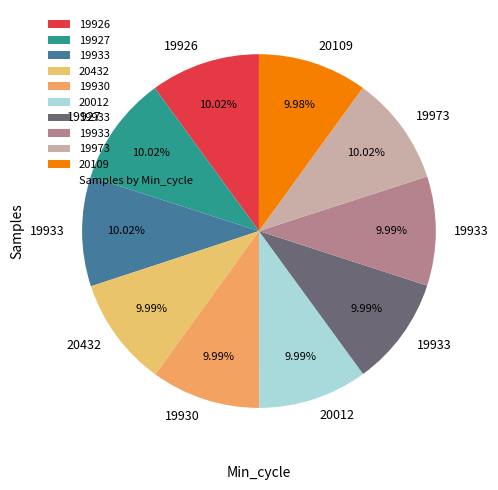

Count the number of slices in the pie.

10